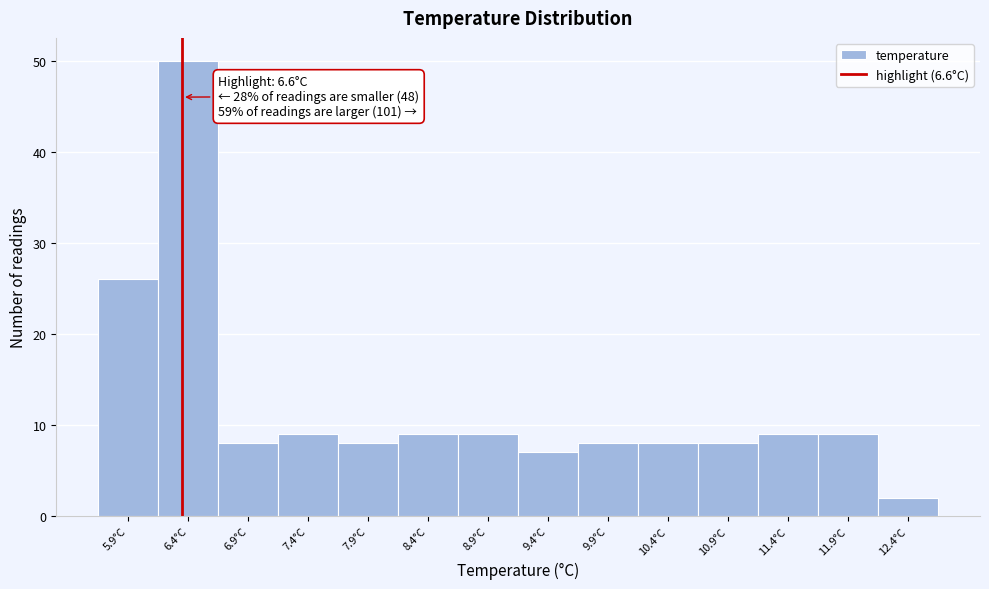

Reading left to right, extract all data points from this chart.

5.9°C=26	6.4°C=50	6.9°C=8	7.4°C=9	7.9°C=8	8.4°C=9	8.9°C=9	9.4°C=7	9.9°C=8	10.4°C=8	10.9°C=8	11.4°C=9	11.9°C=9	12.4°C=2